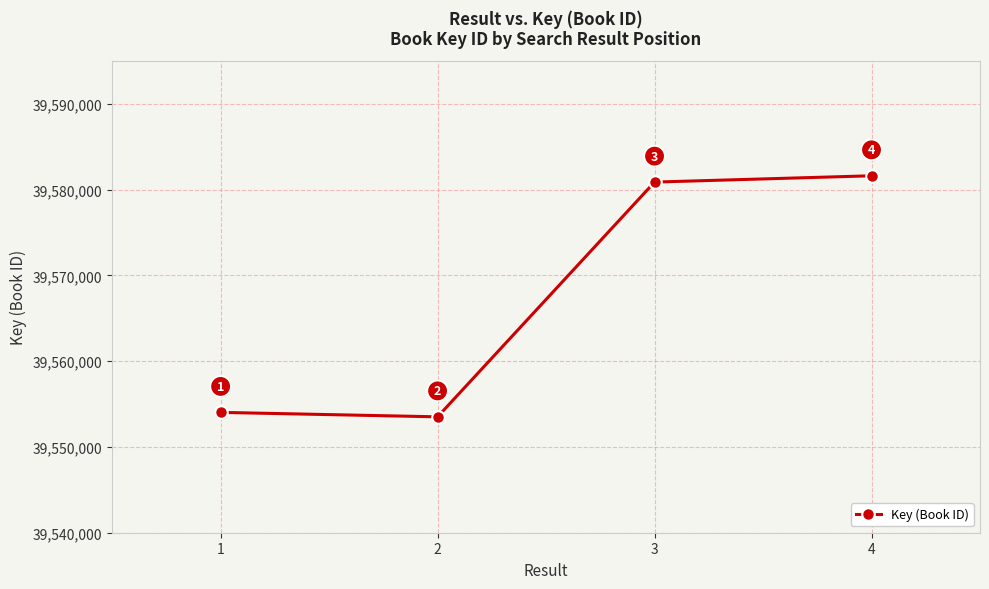

Does the chart have visible grid lines?

Yes